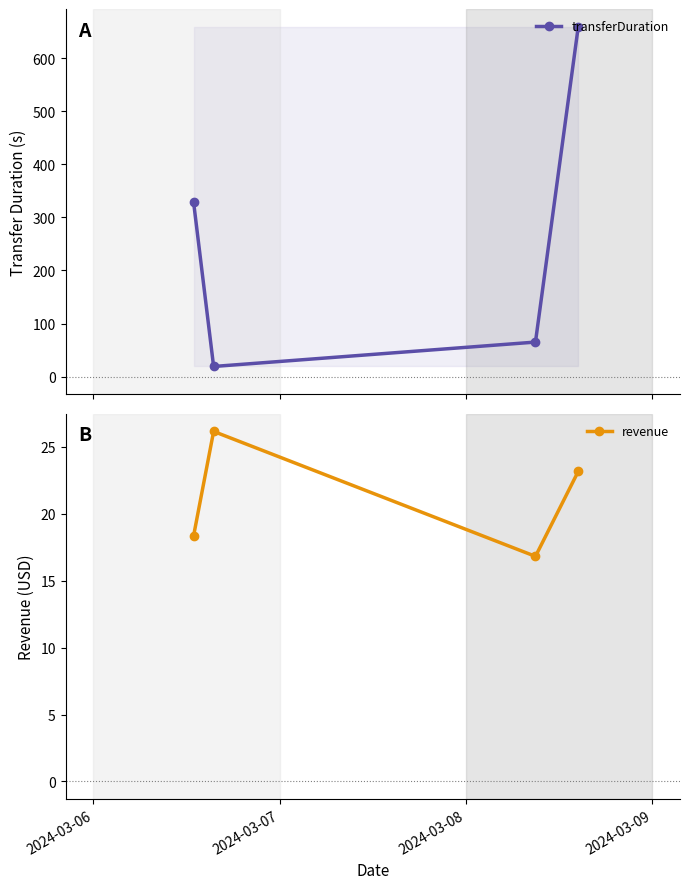

Reading left to right, what are all the values shown in this chart?

transferDuration: 330.0	19.0	65.0	660.0
revenue: 18.3	26.1	16.8	23.2